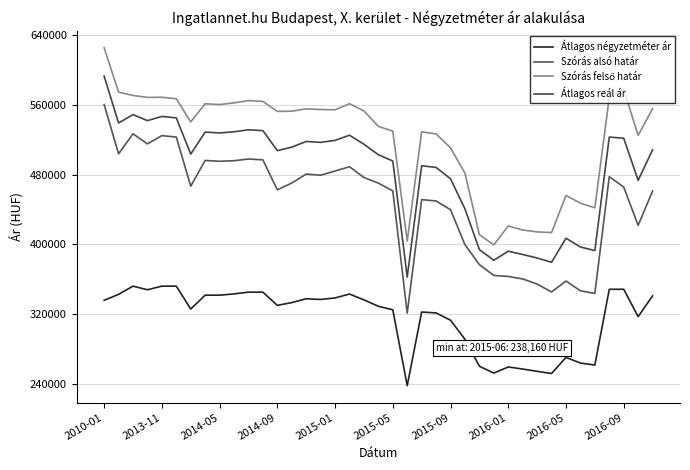

Does the chart have visible grid lines?

Yes